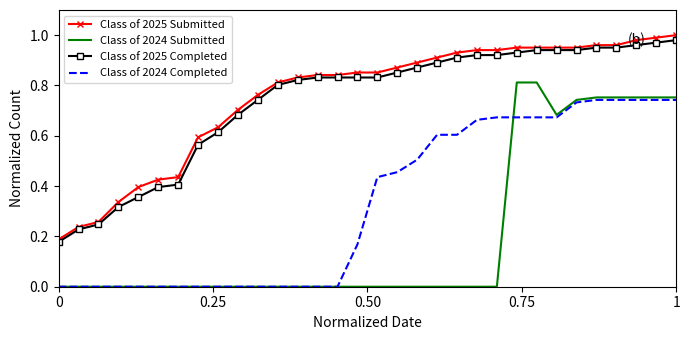

True or false: Class of 2025 Completed and Class of 2024 Completed cross at least once.

False